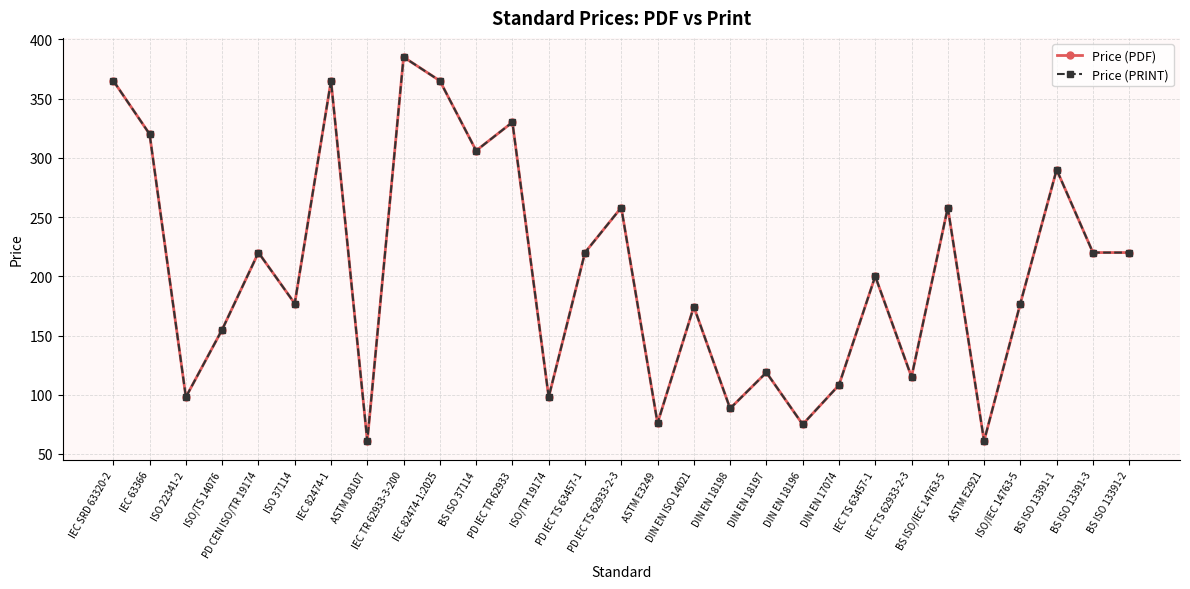

Rank the categories by Price (PRINT) value from lowest to highest.

ASTM D8107, ASTM E2921, DIN EN 18196, ASTM E3249, DIN EN 18198, ISO 22341-2, ISO/TR 19174, DIN EN 17074, IEC TS 62933-2-3, DIN EN 18197, ISO/TS 14076, DIN EN ISO 14021, ISO 37114, ISO/IEC 14763-5, IEC TS 63457-1, PD CEN ISO/TR 19174, PD IEC TS 63457-1, BS ISO 13391-3, BS ISO 13391-2, PD IEC TS 62933-2-3, BS ISO/IEC 14763-5, BS ISO 13391-1, BS ISO 37114, IEC 63366, PD IEC TR 62933, IEC SRD 63320-2, IEC 82474-1, IEC 82474-1:2025, IEC TR 62933-3-200